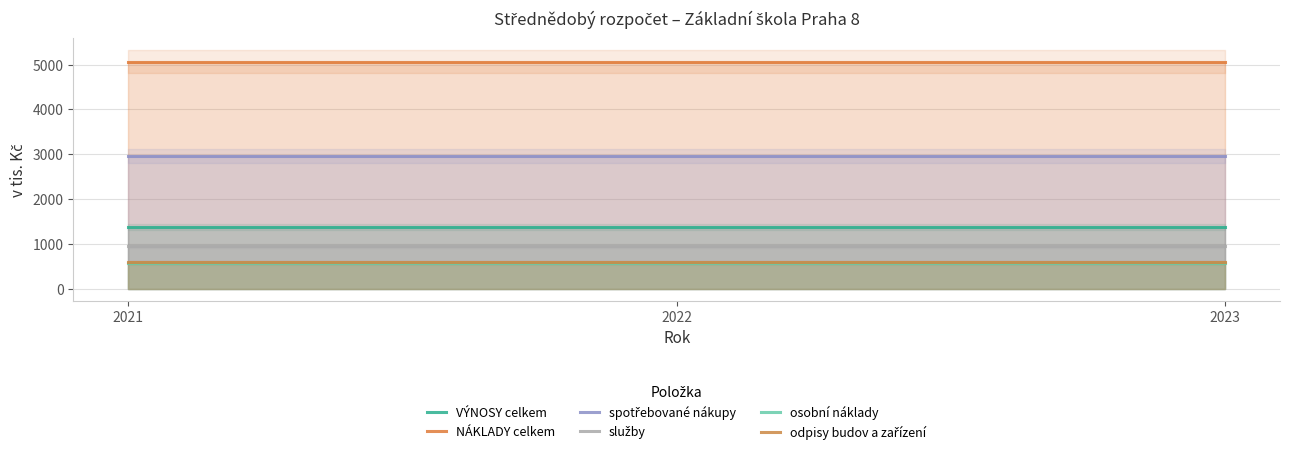

Does the chart have visible grid lines?

Yes